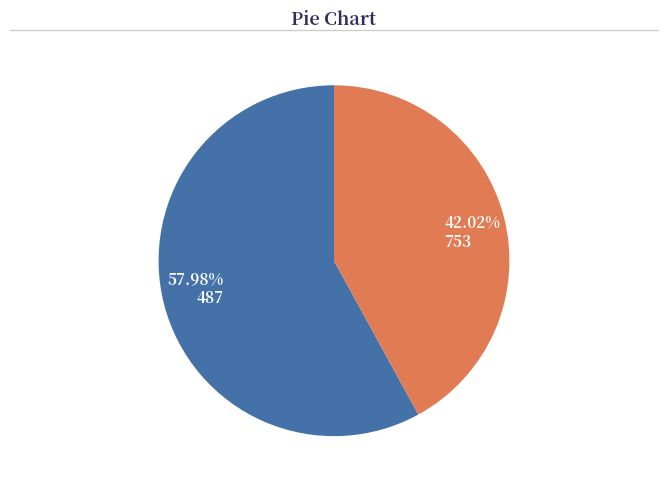

Between 42.02% 753 and 57.98% 487, which is larger?

57.98% 487